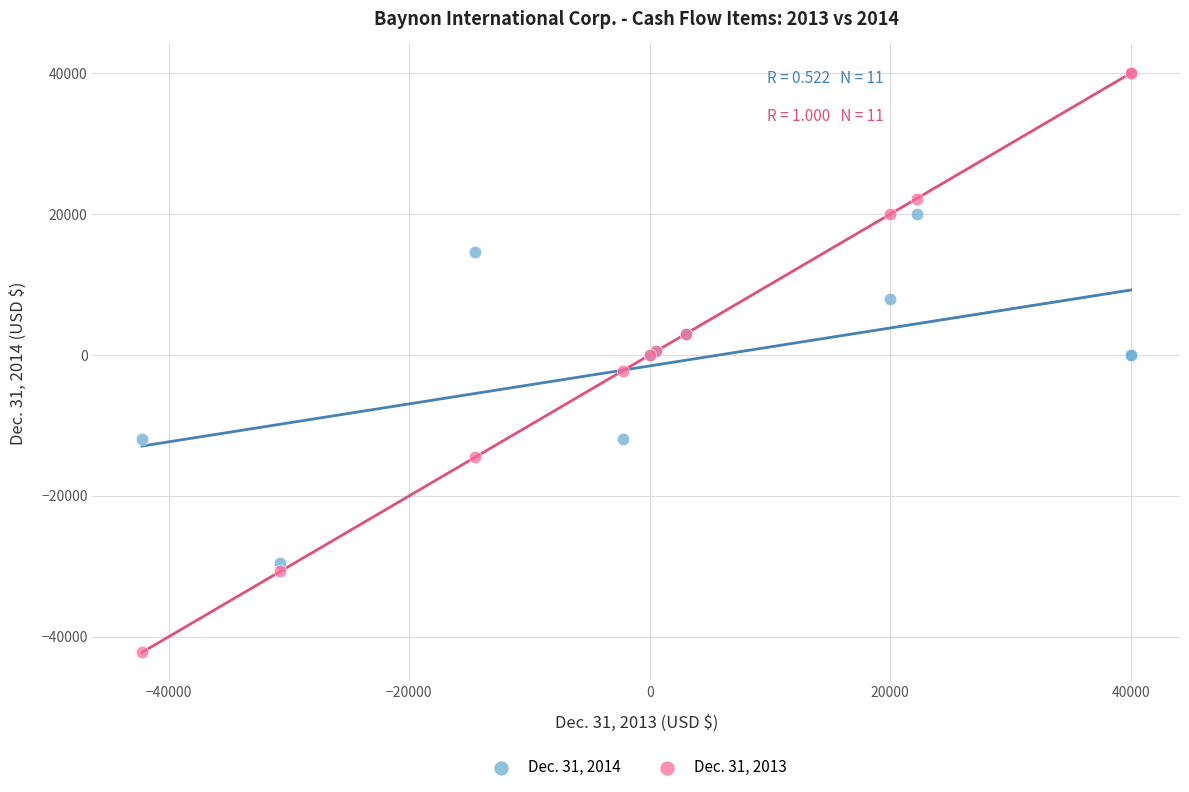

Which series reaches the minimum Y coordinate?

Dec. 31, 2013